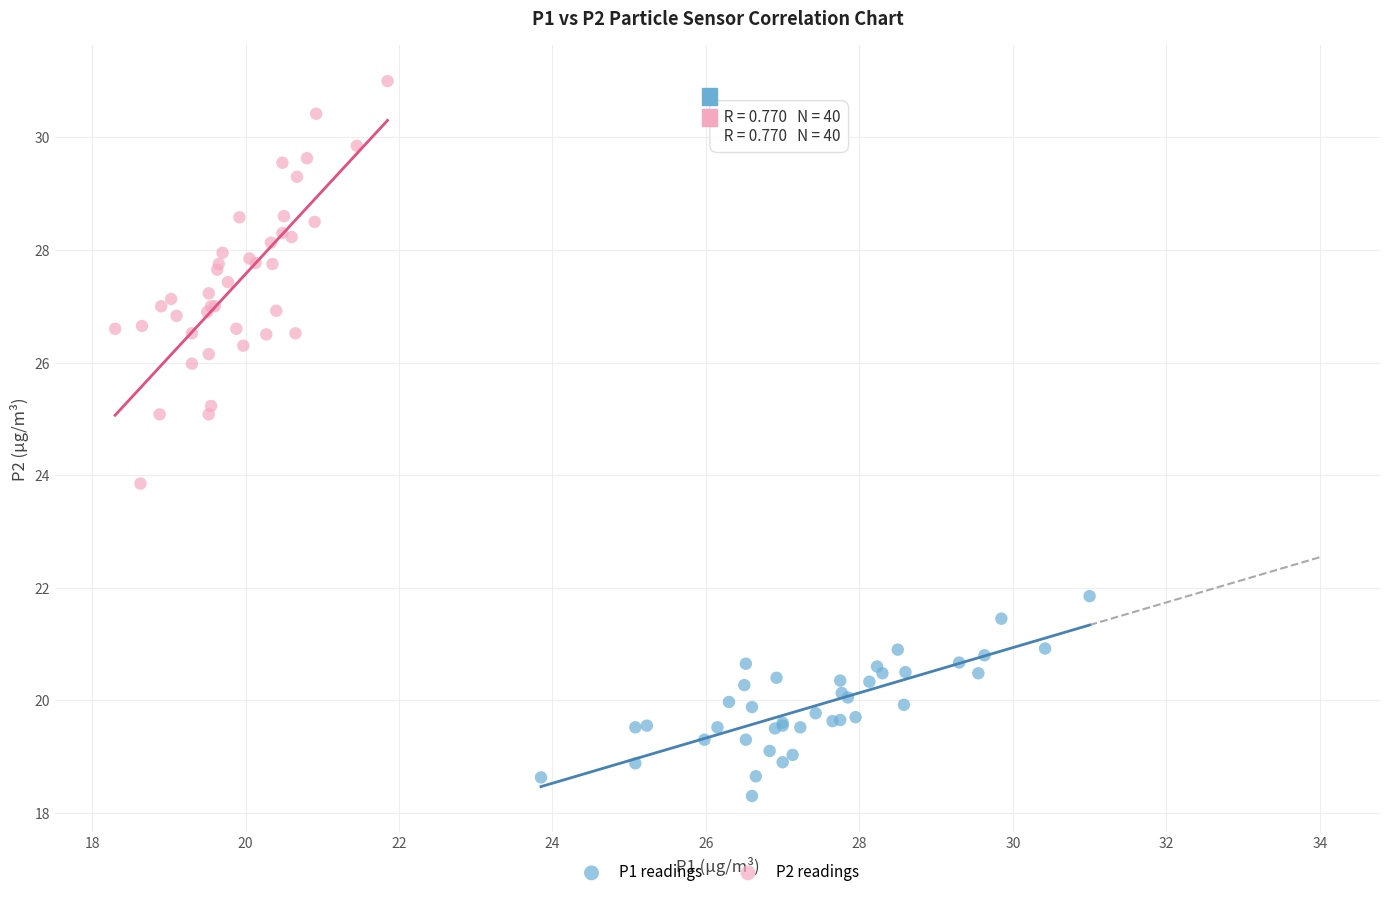

Which series has the widest spread of Y values?

P2 readings